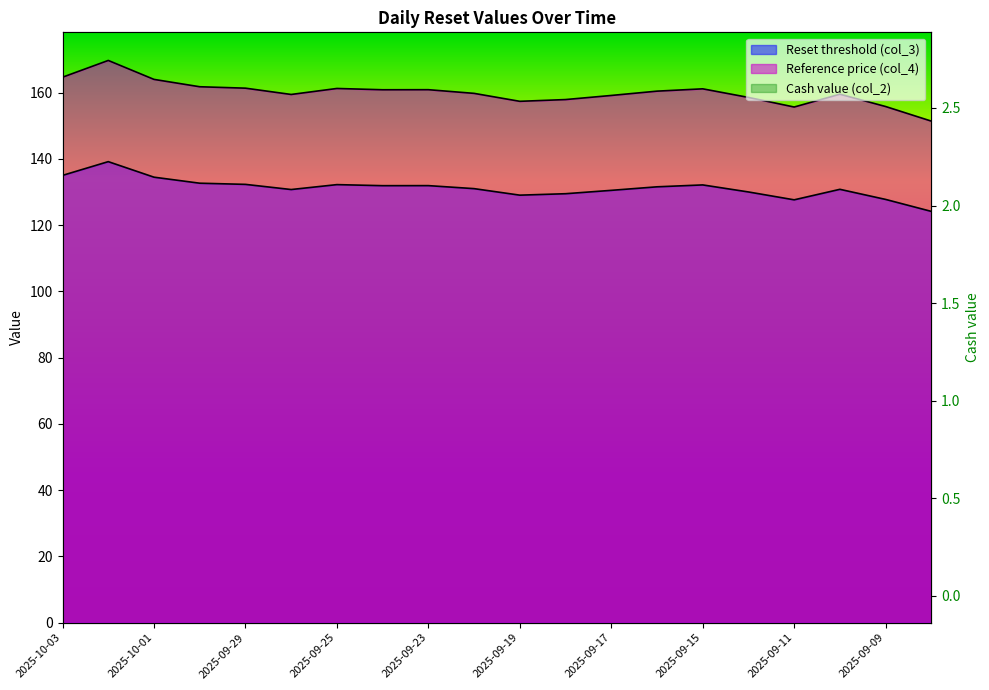

What are all the series names shown in the legend?

Reset threshold (col_3), Reference price (col_4), Cash value (col_2)